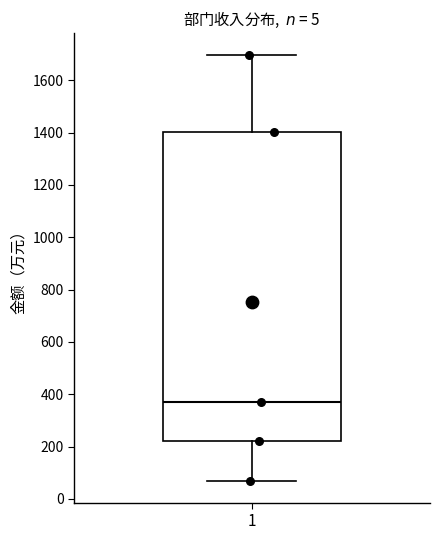

Read this box plot against the y-axis: the position of the median line, the range covered by the box, and the ends of both whiskers. The values are not printed on the chart, so give them approximately, as read against the axis.

median 380, box 220 to 1400, whiskers 60 to 1700